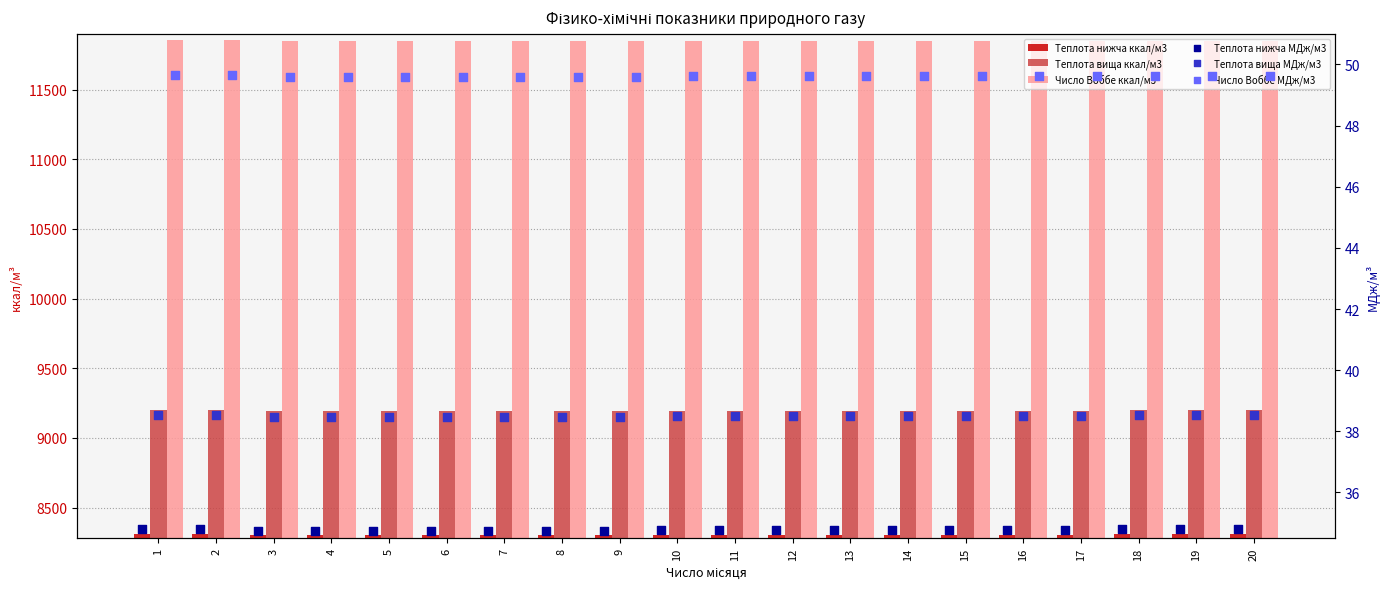

What is the total value across all series at 18?

29481.9